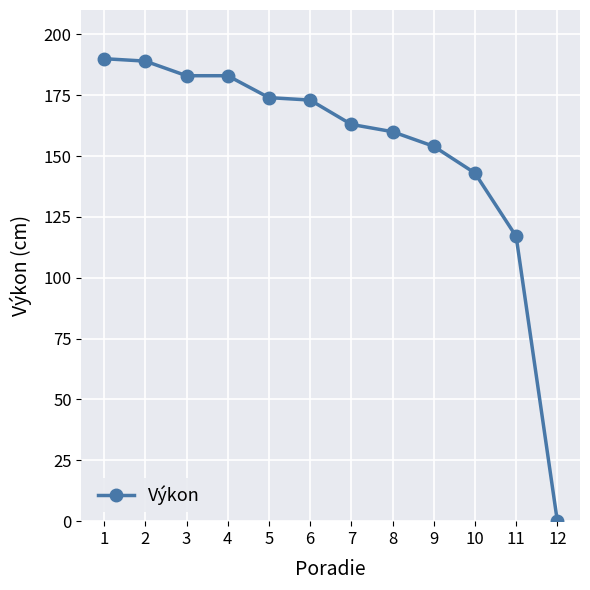

What is the difference between the values at 1 and 11?

73